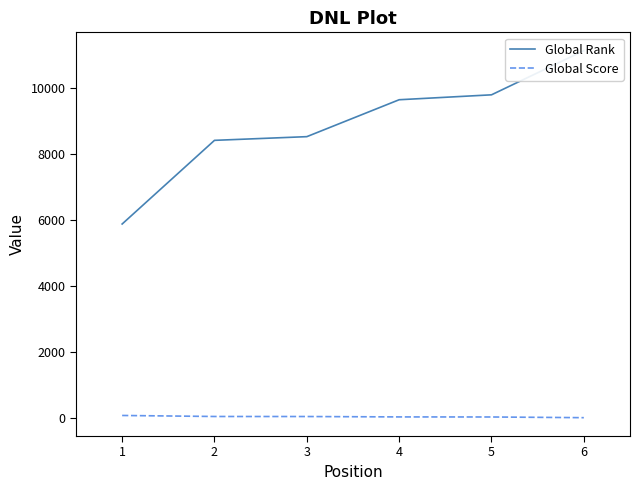

What is the total value across all series at 1?

5935